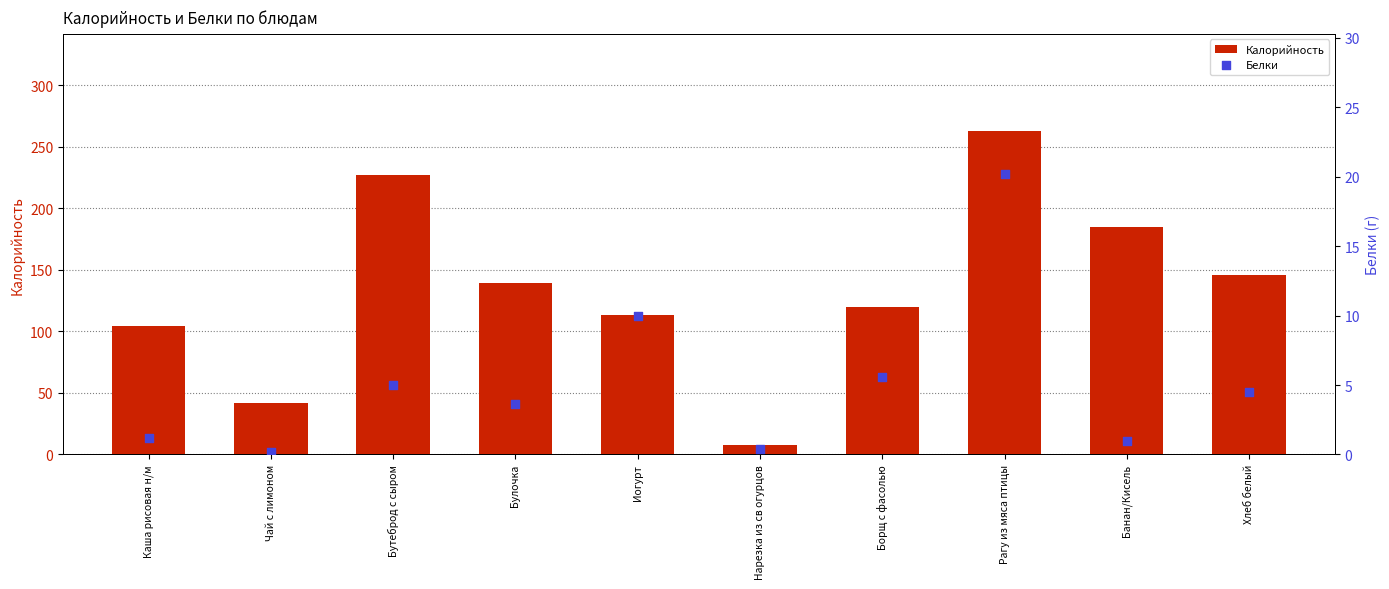

What is the total value across all series at Чай с лимоном?

41.8